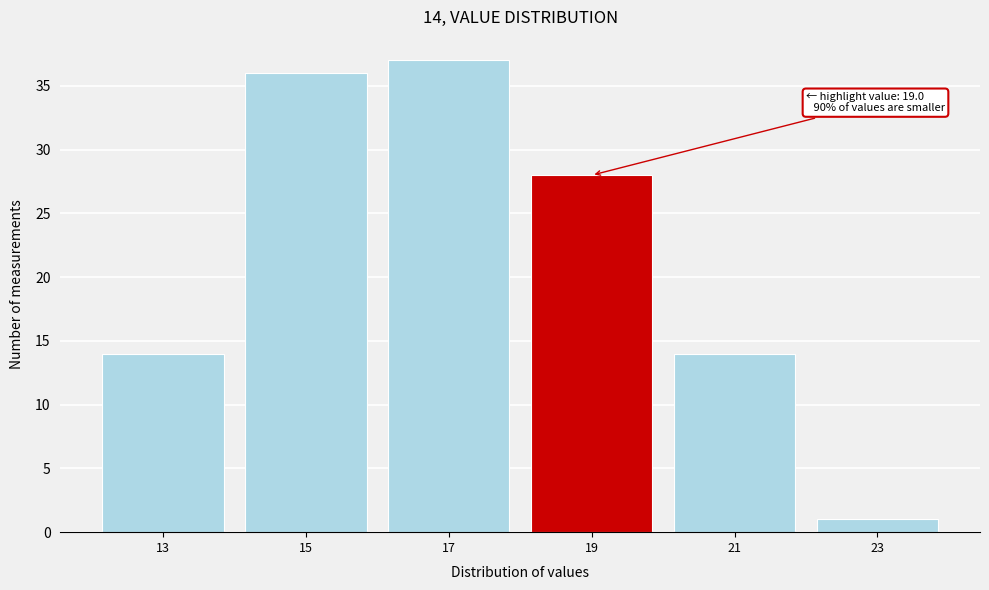

Reading left to right, list all the values displayed in this chart.

13=14	15=36	17=37	19=28	21=14	23=1